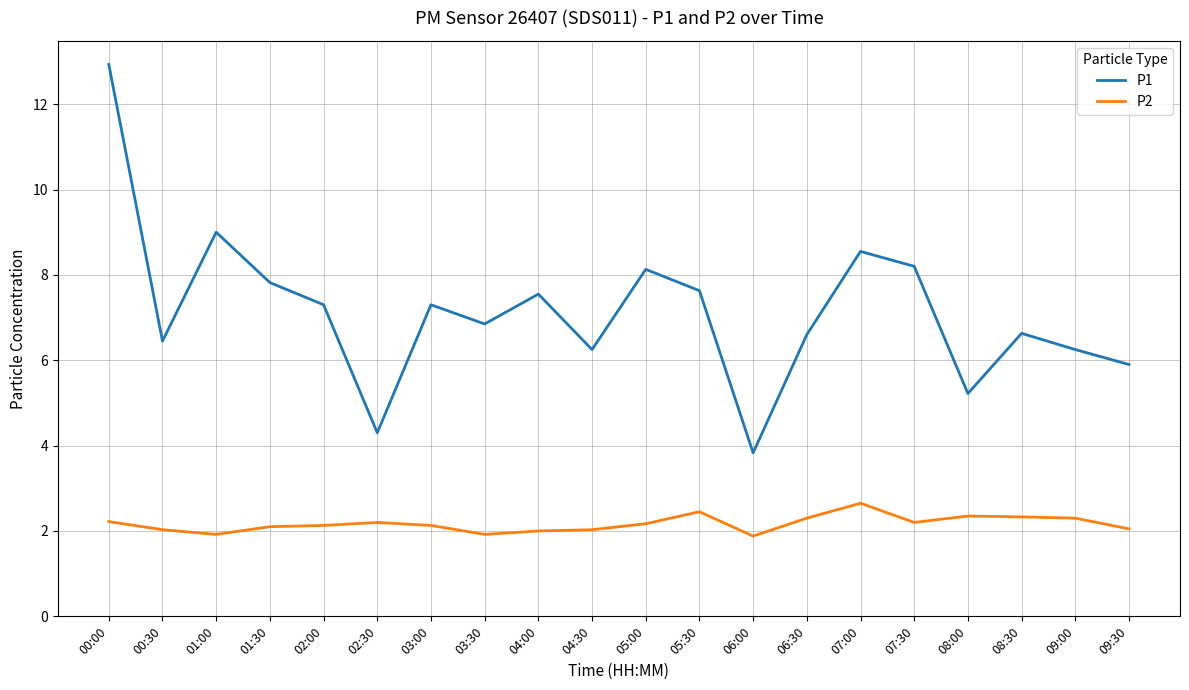

Is the value of P1 at 00:30 greater than the value of P2 at 07:00?

Yes